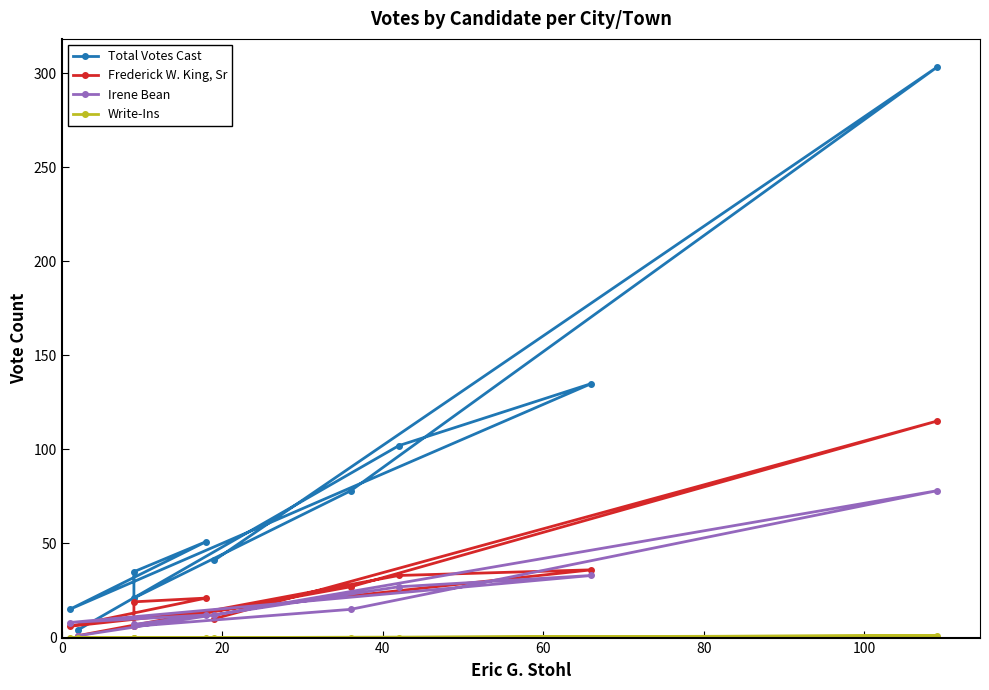

What are all the series names shown in the legend?

Total Votes Cast, Frederick W. King, Sr, Irene Bean, Write-Ins